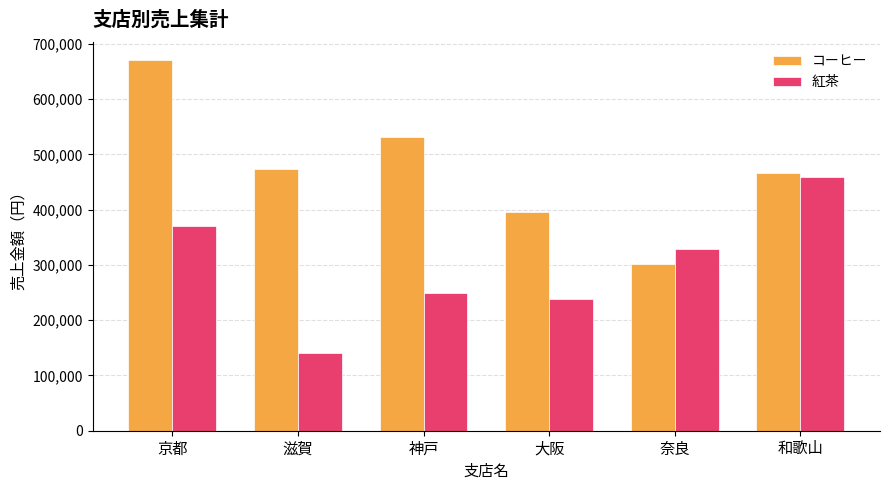

Which label corresponds to the largest value in the chart?

京都